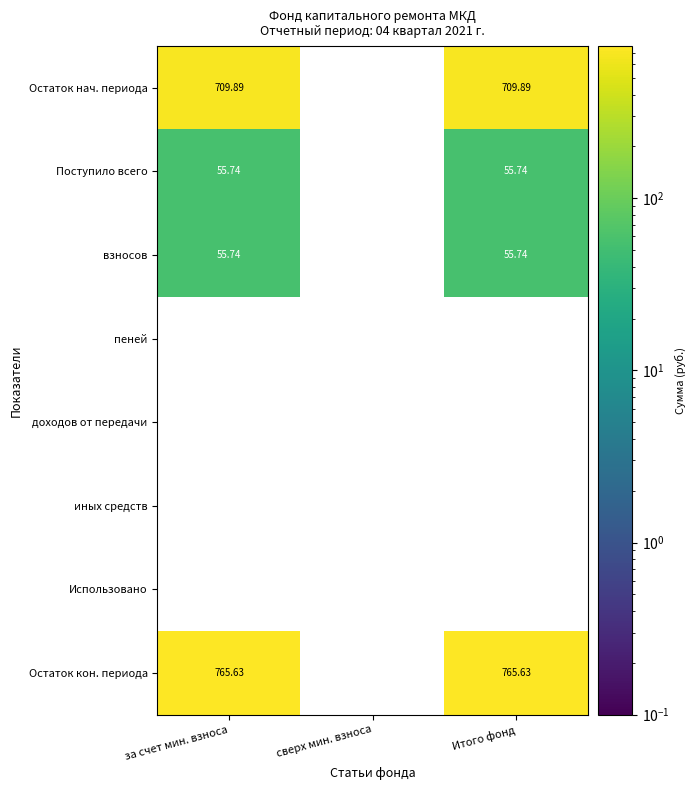

Is the value of взносов at за счет мин. взноса greater than the value of Остаток кон. периода at за счет мин. взноса?

No